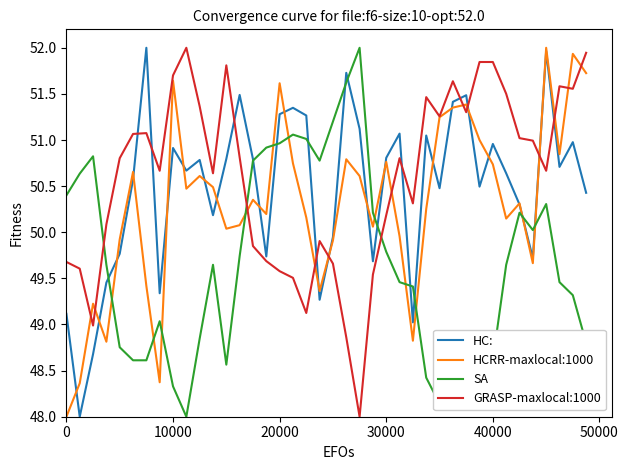

What is the lowest value of the GRASP-maxlocal:1000 series?

48.0